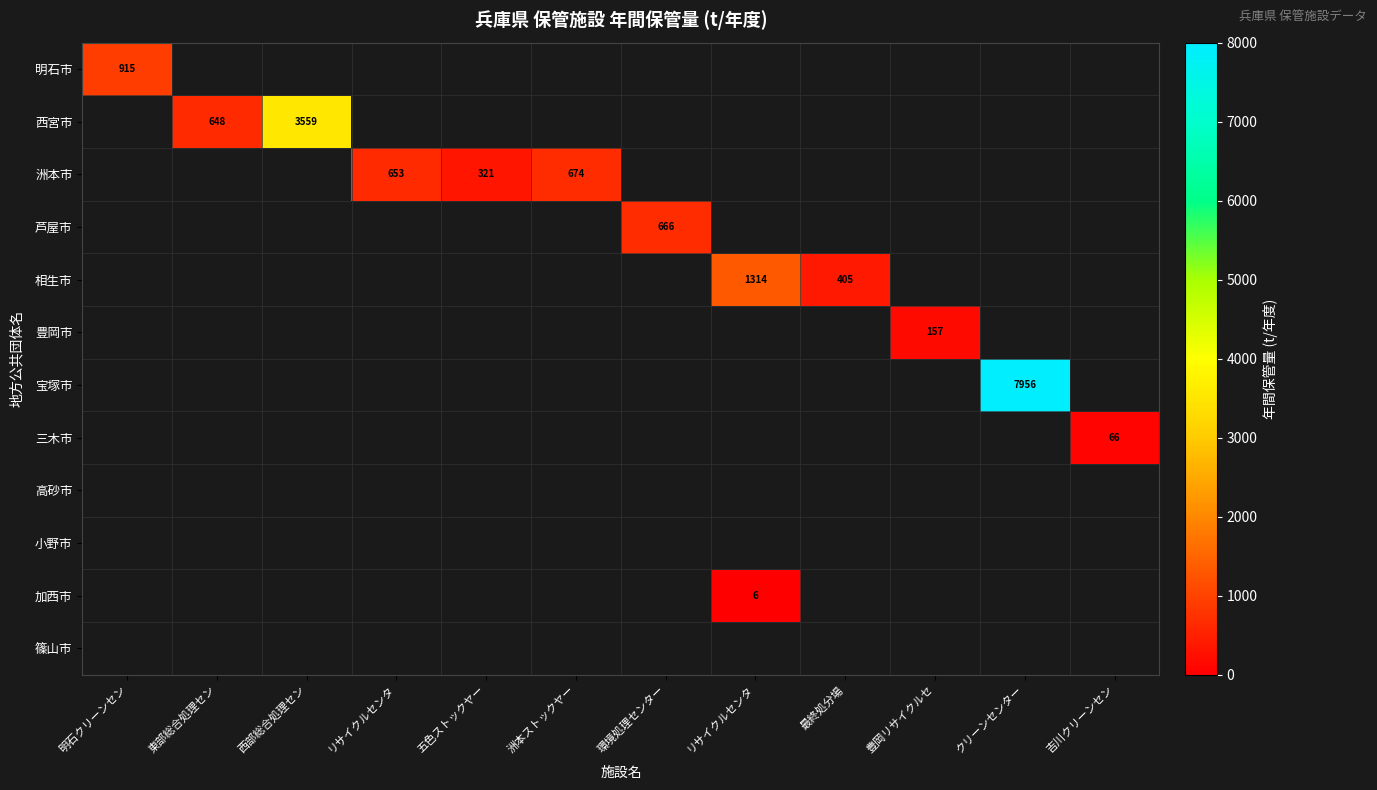

How many values in 豊岡市 are above zero?

1